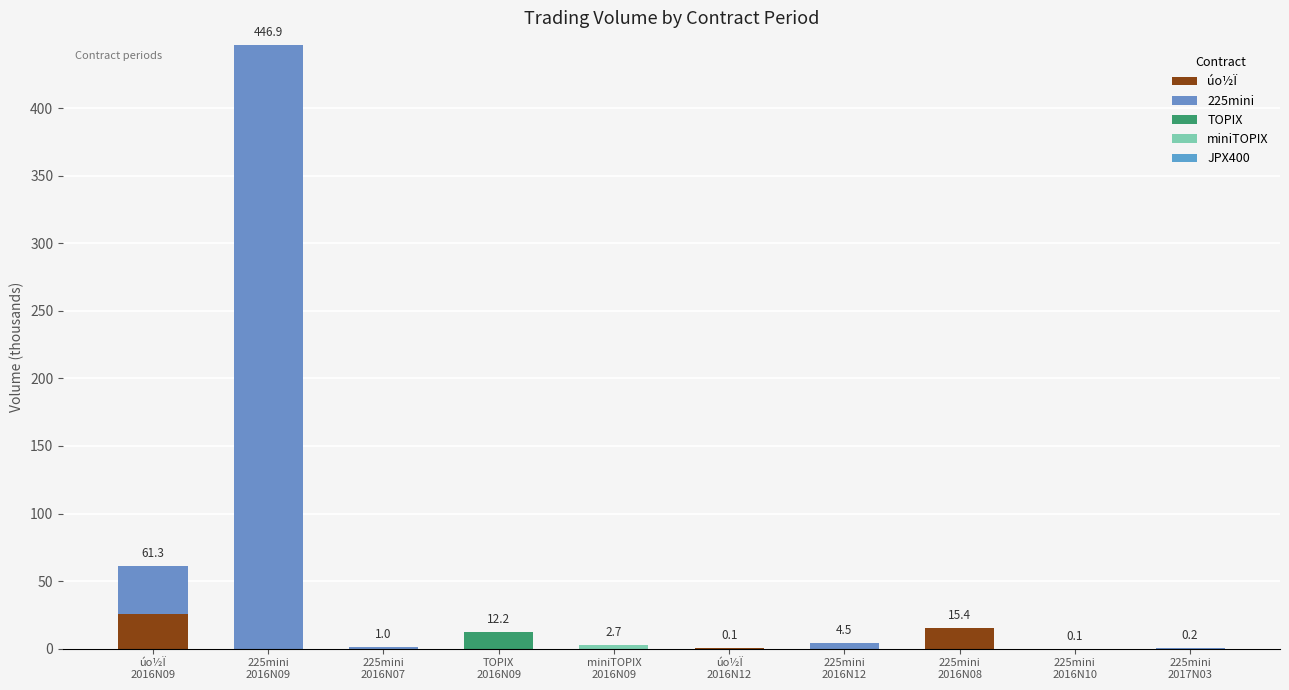

At which category is the sum across all series the highest?

225mini
2016N09